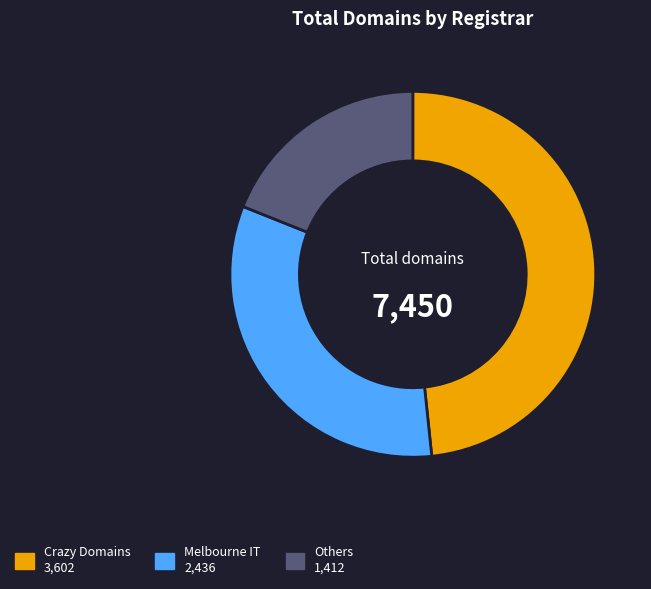

Is there a majority slice in this chart?

No